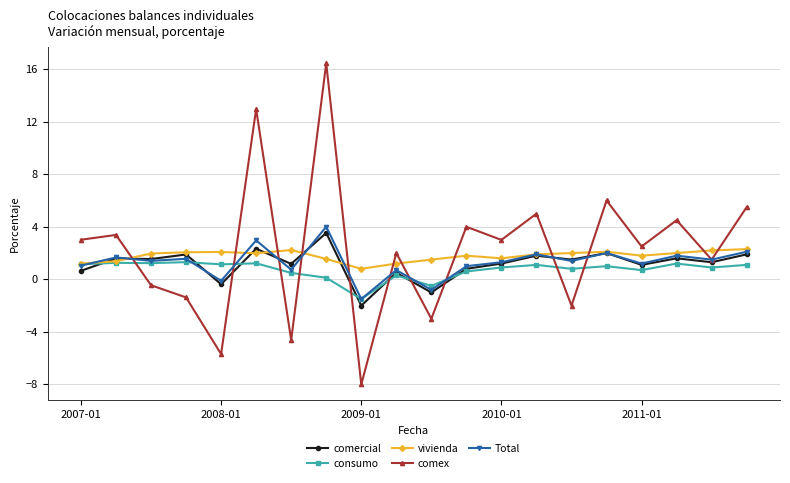

What is the maximum value shown in the chart?

16.4